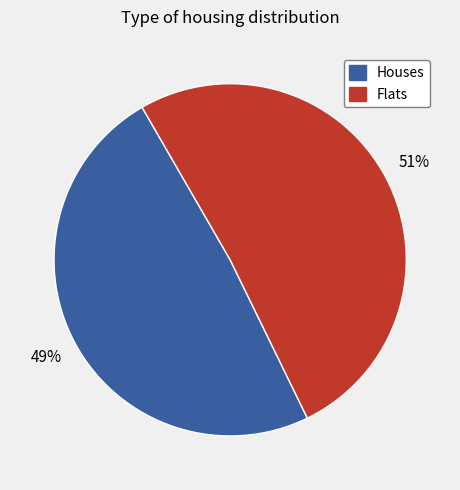

Is there any slice that represents more than half of the pie?

Yes